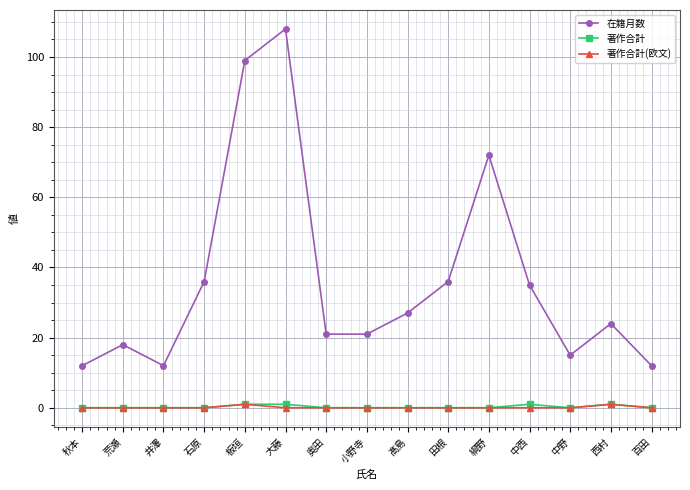

True or false: 在籍月数 and 著作合計 intersect in this chart.

False